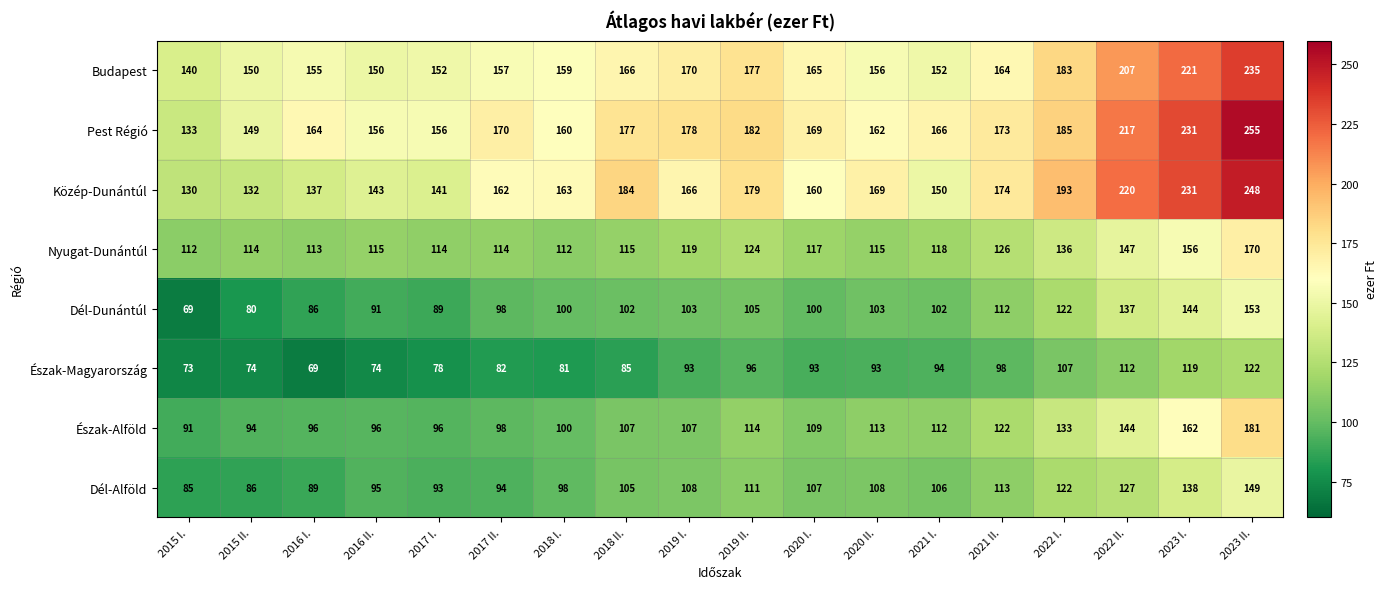

At which label does Budapest first exceed 164?

2018 II.